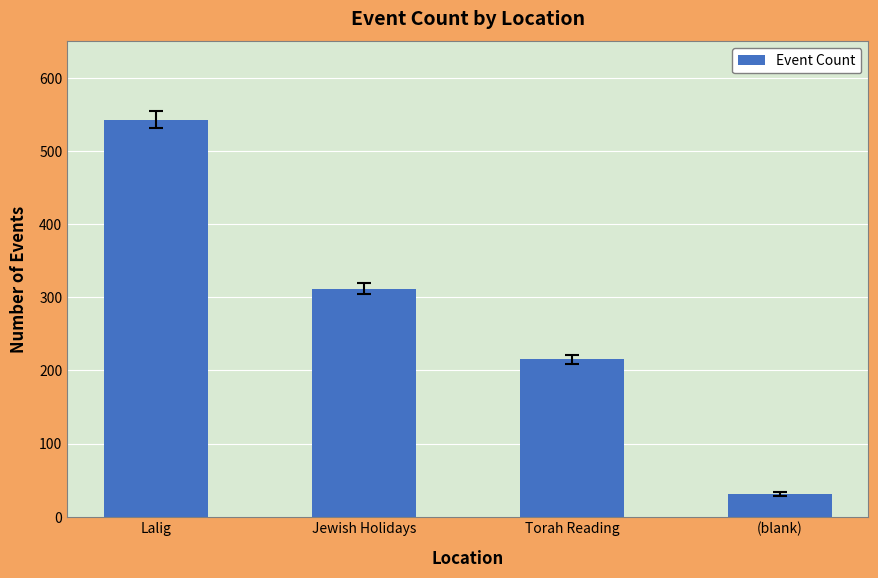

Does the chart contain stacked bars?

No